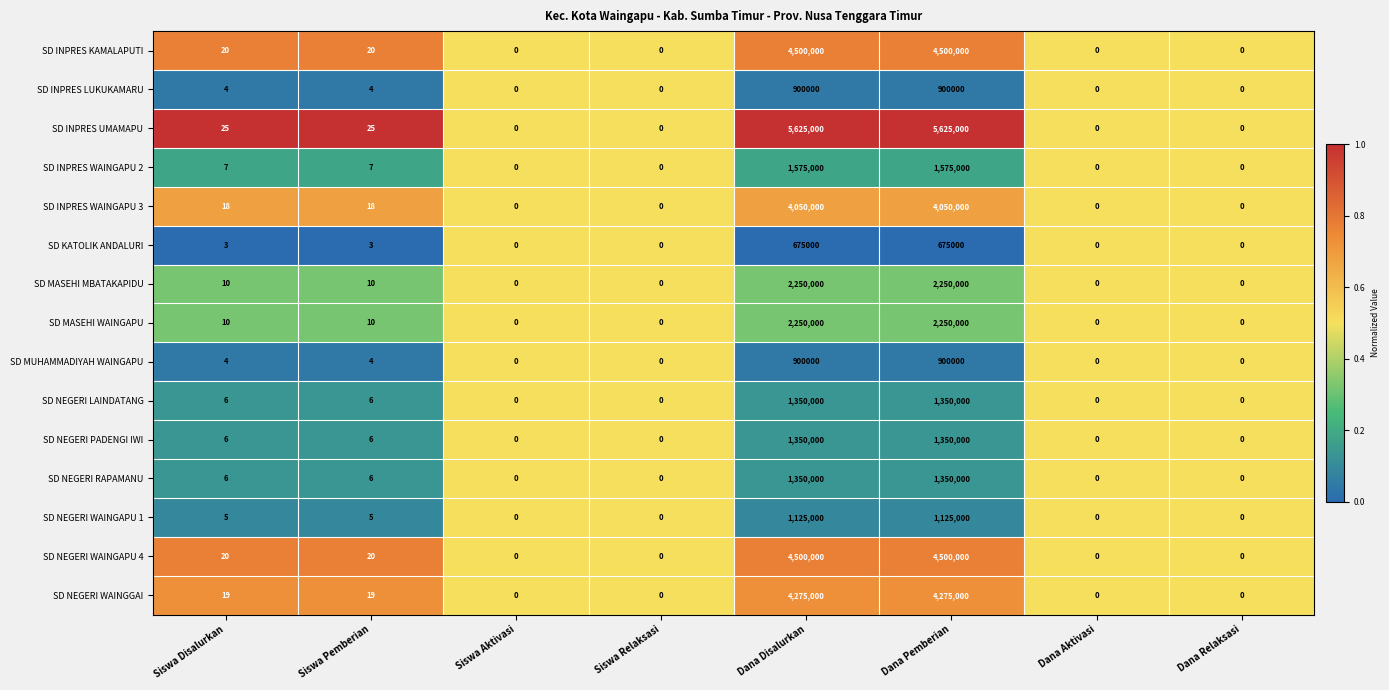

What is the difference between the maximum and minimum values in the SD INPRES WAINGAPU 2 series?

1575000